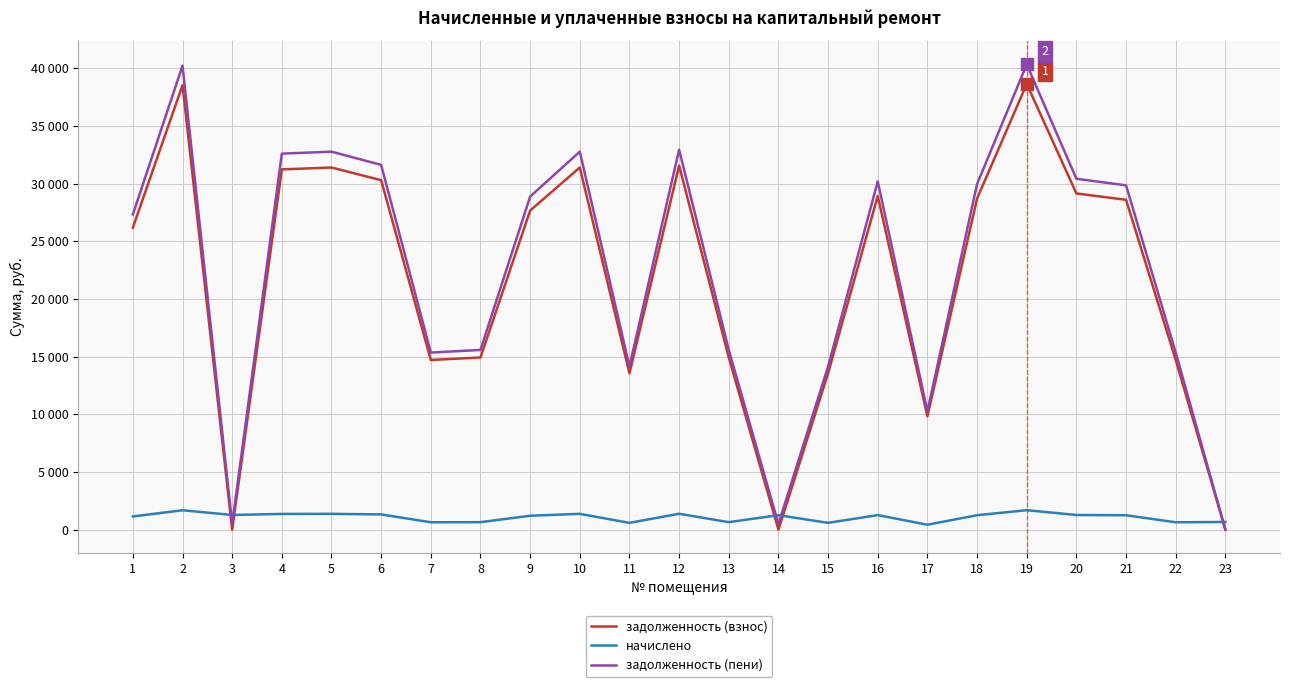

Does the chart have visible grid lines?

Yes